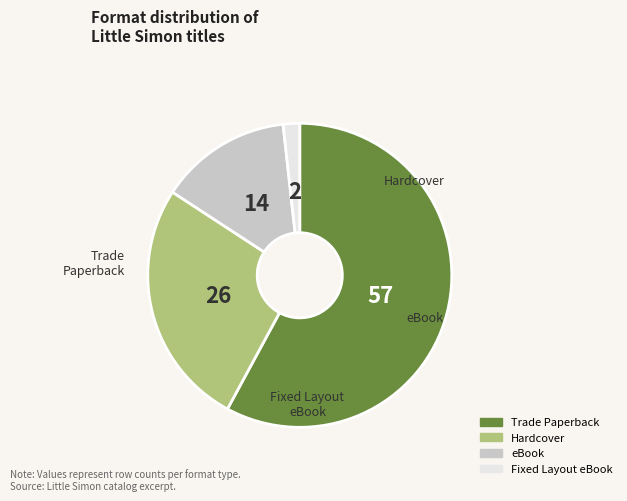

Do eBook and Fixed Layout eBook together represent more than half of the pie?

No